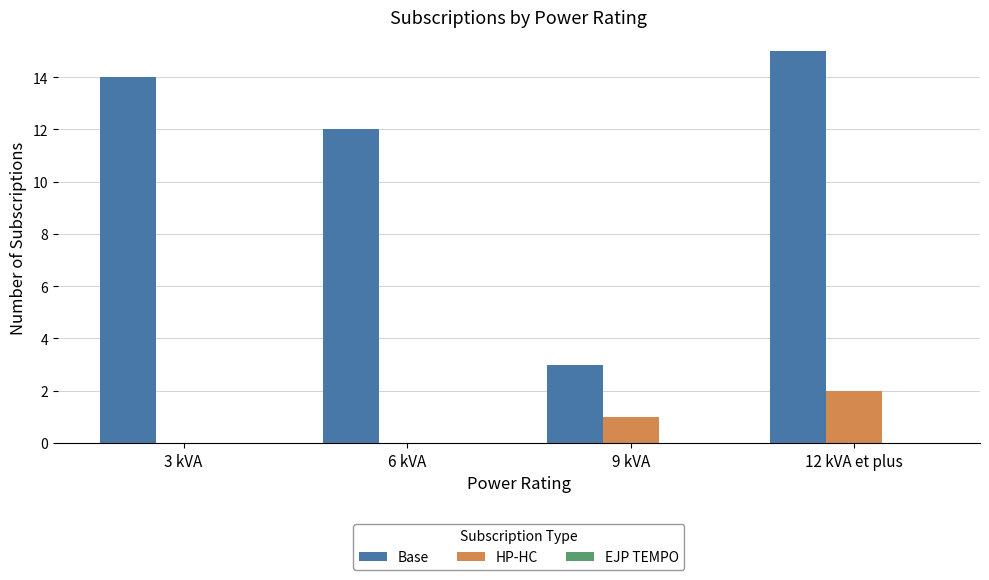

What is the maximum value shown in the chart?

15